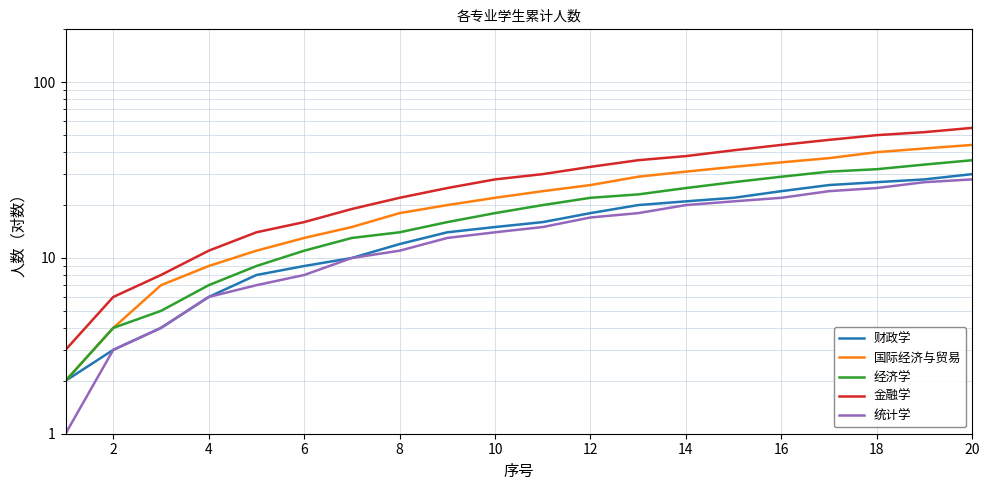

At how many categories does at least one series exceed 15?

15